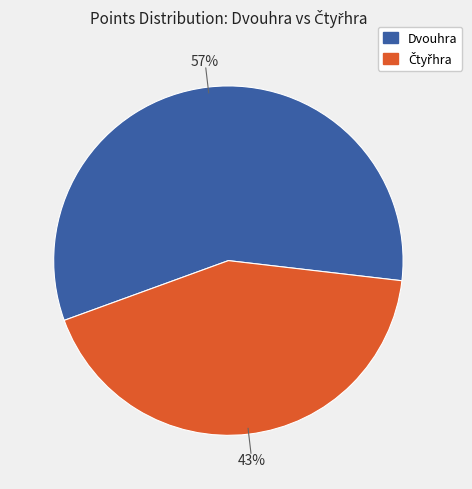

Is it true that Dvouhra is 57% of the pie?

True